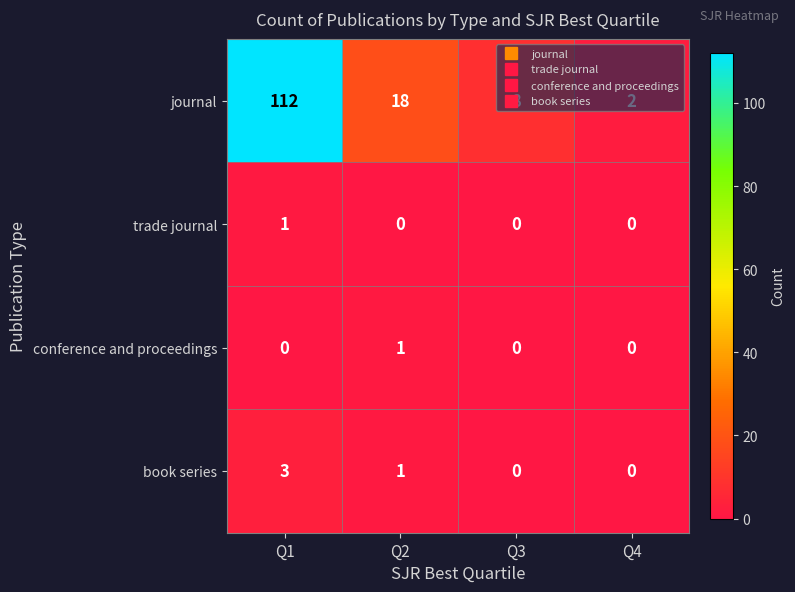

Count the book series values in the range 0 to 3.

4